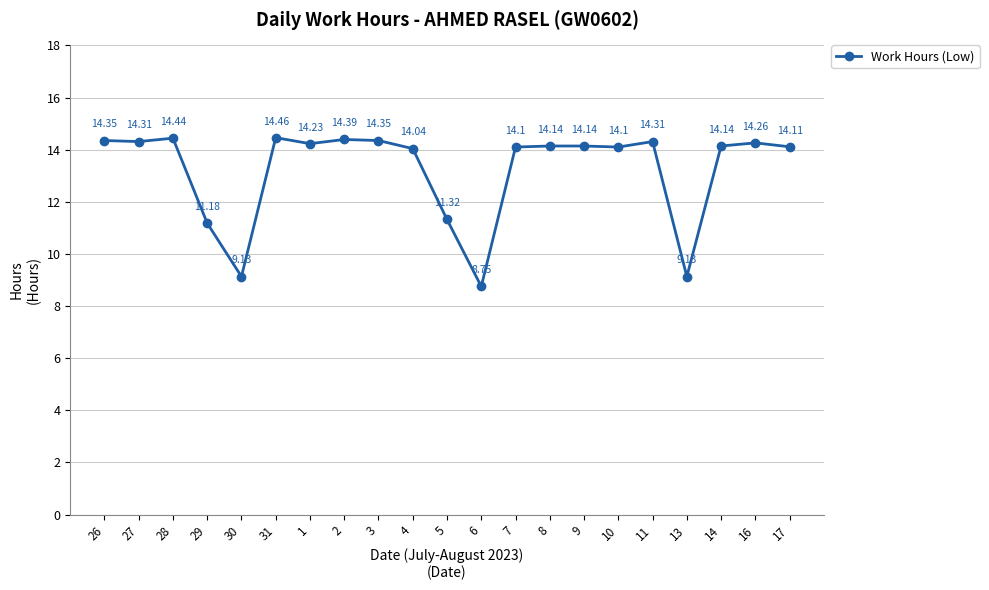

Is this an area chart (filled region under the line)?

No